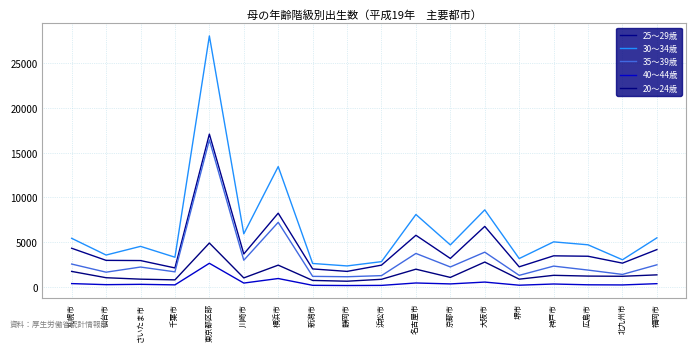

What is the difference between the maximum and minimum values in the 35～39歳 series?

15326